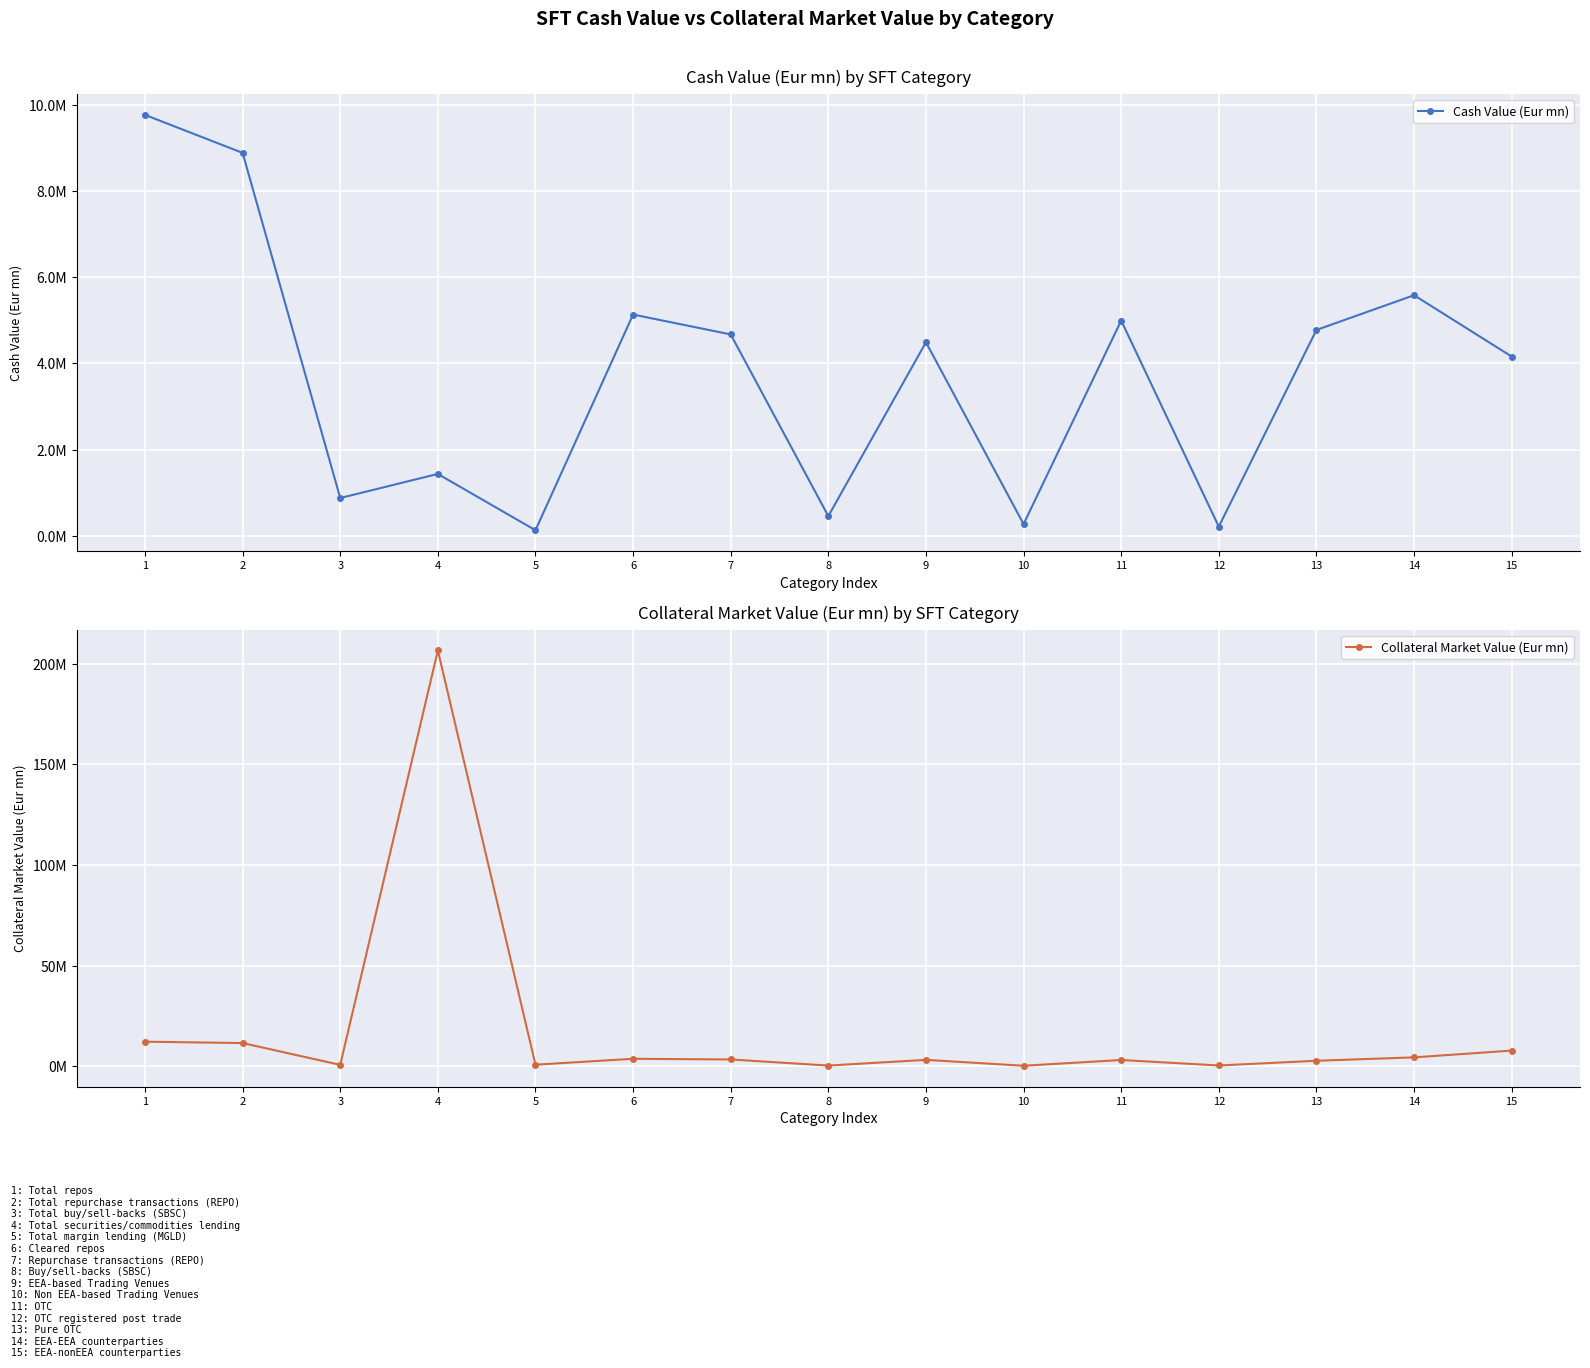

What is the value of the Collateral Market Value (Eur mn) point at the 4th from the left?

206719547.5